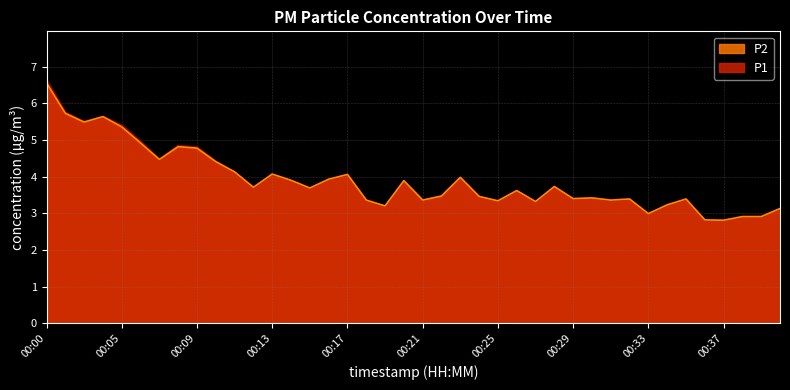

What is the maximum value shown in the chart?

6.6